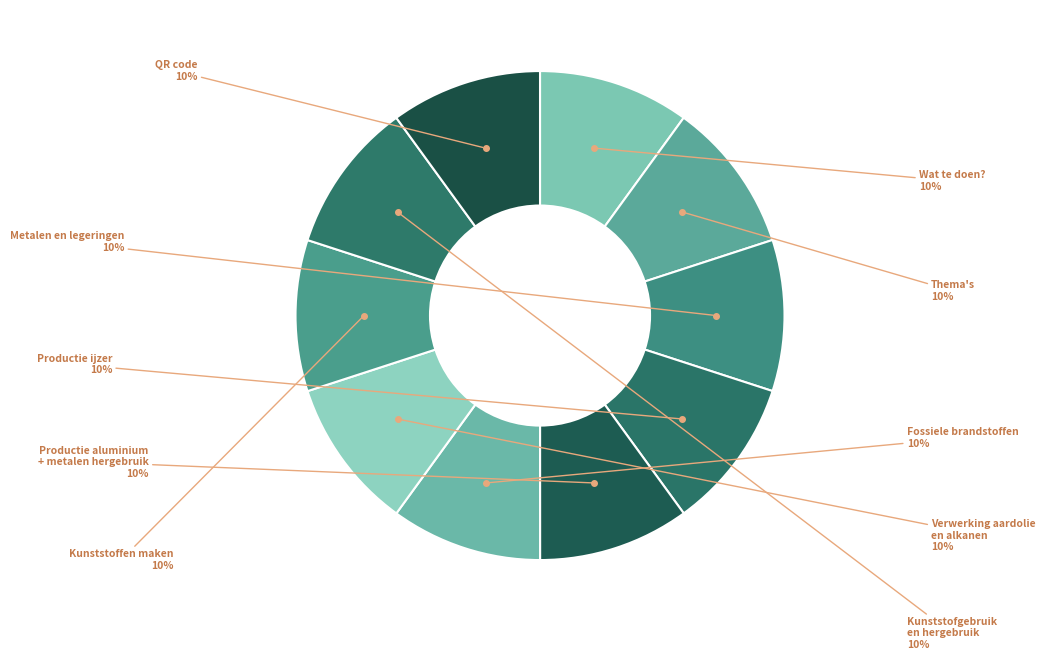

Do Wat te doen? and Kunststoffen maken together represent more than half of the pie?

No